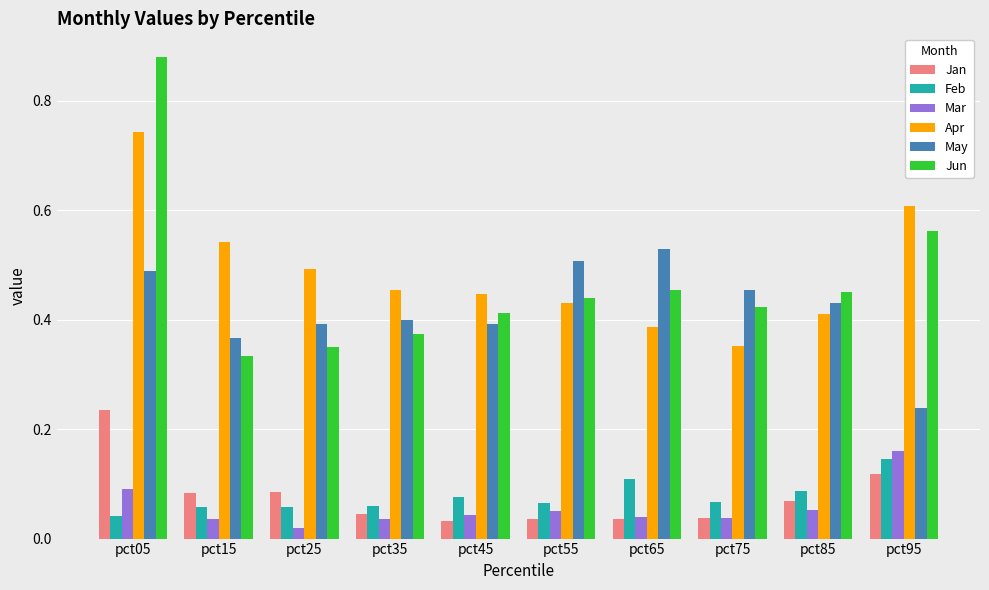

At which category is the sum across all series the highest?

pct05